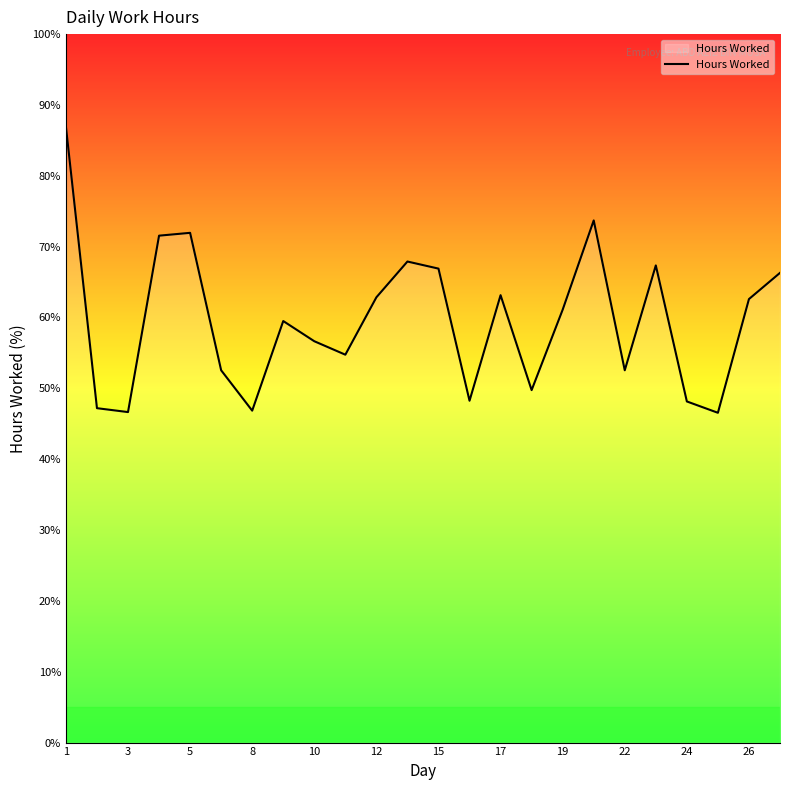

What is the smallest value displayed?

46.6